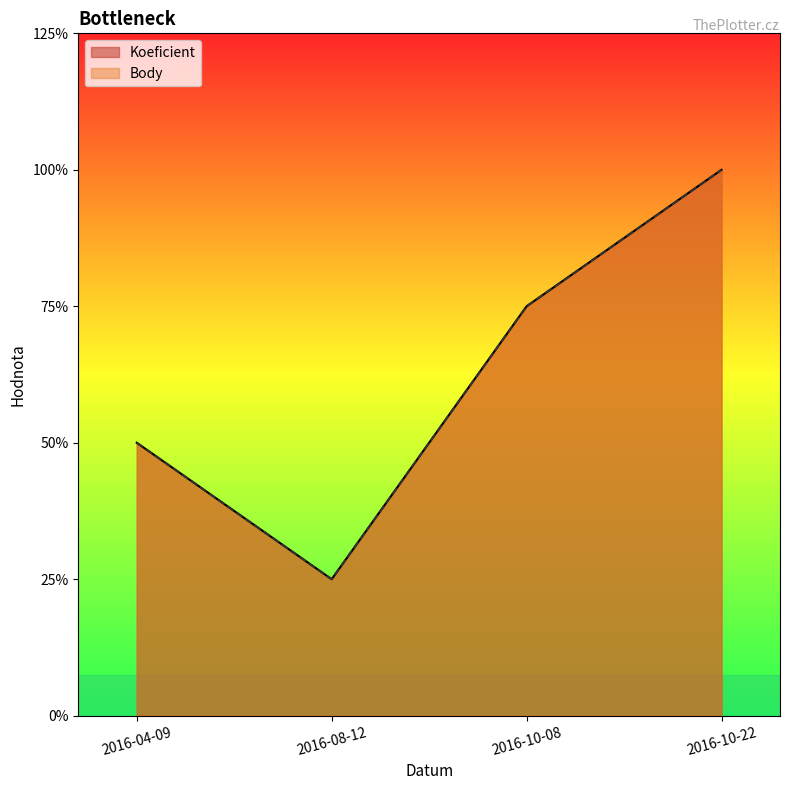

The value of Body at 2016-10-22 is 6. True or false?

False